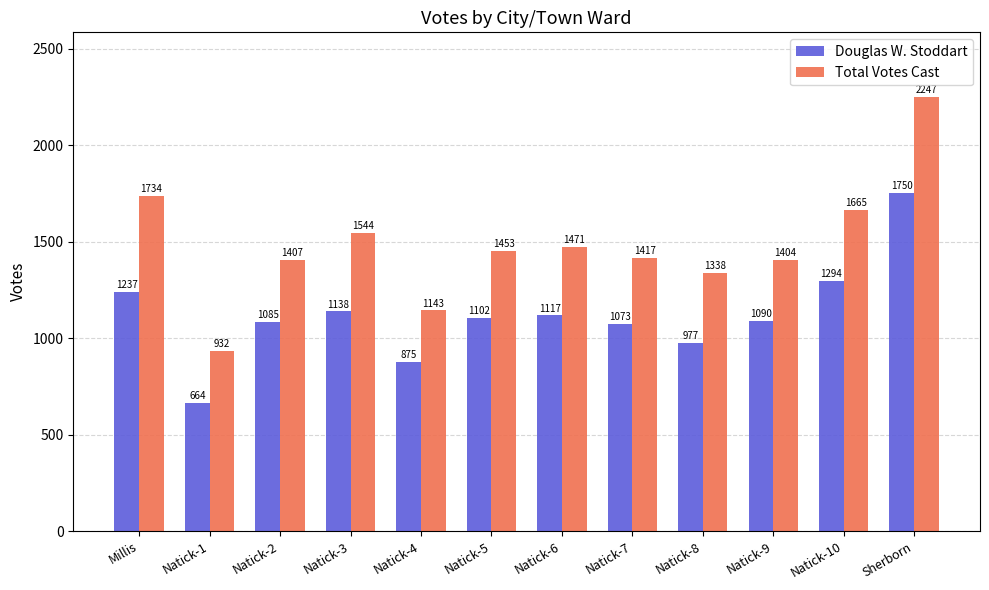

Reading left to right, extract all data points from this chart.

Douglas W. Stoddart: Millis=1237	Natick-1=664	Natick-2=1085	Natick-3=1138	Natick-4=875	Natick-5=1102	Natick-6=1117	Natick-7=1073	Natick-8=977	Natick-9=1090	Natick-10=1294	Sherborn=1750
Total Votes Cast: Millis=1734	Natick-1=932	Natick-2=1407	Natick-3=1544	Natick-4=1143	Natick-5=1453	Natick-6=1471	Natick-7=1417	Natick-8=1338	Natick-9=1404	Natick-10=1665	Sherborn=2247